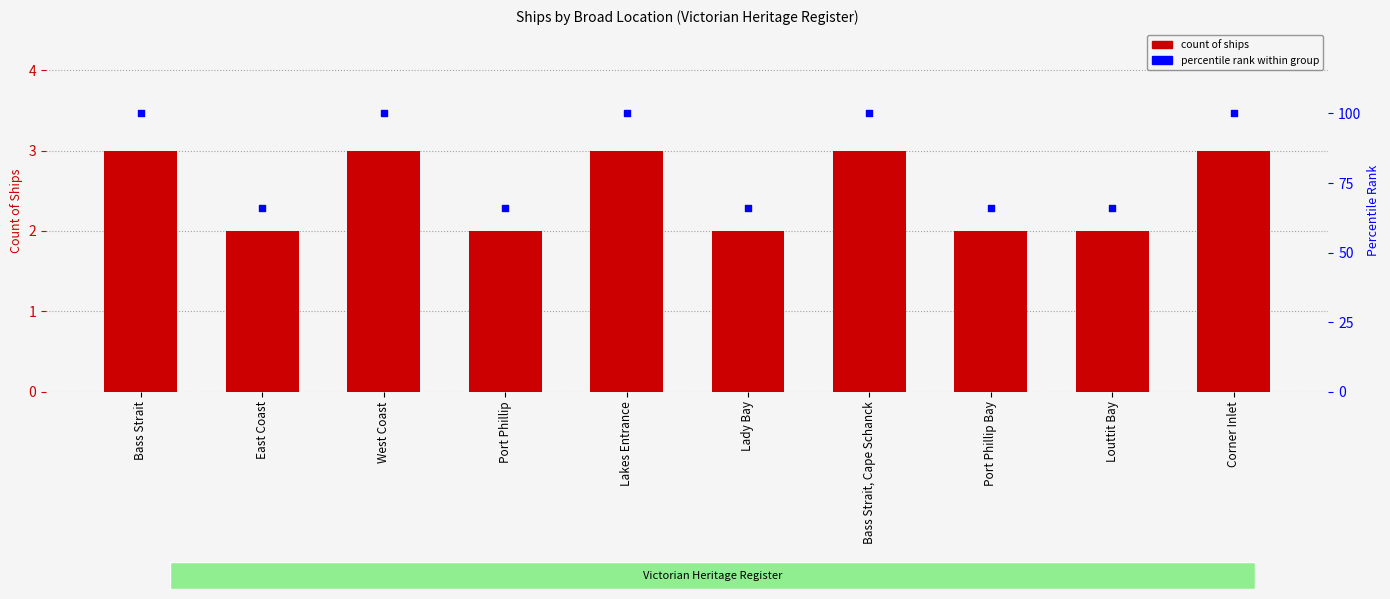

Which series has the largest total across all categories?

percentile rank within group